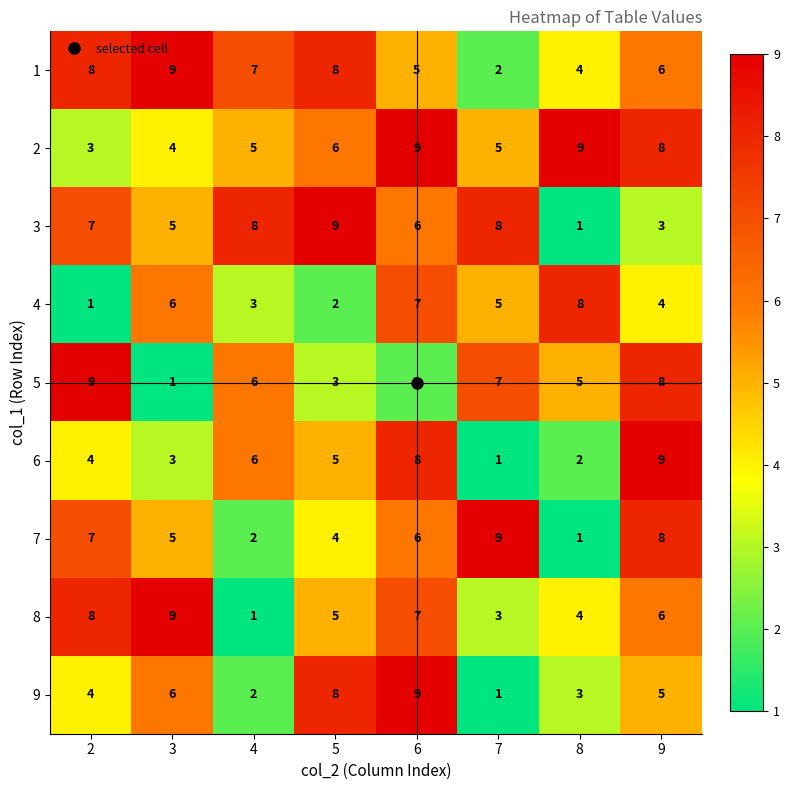

What is the highest value of the 3 series?

9